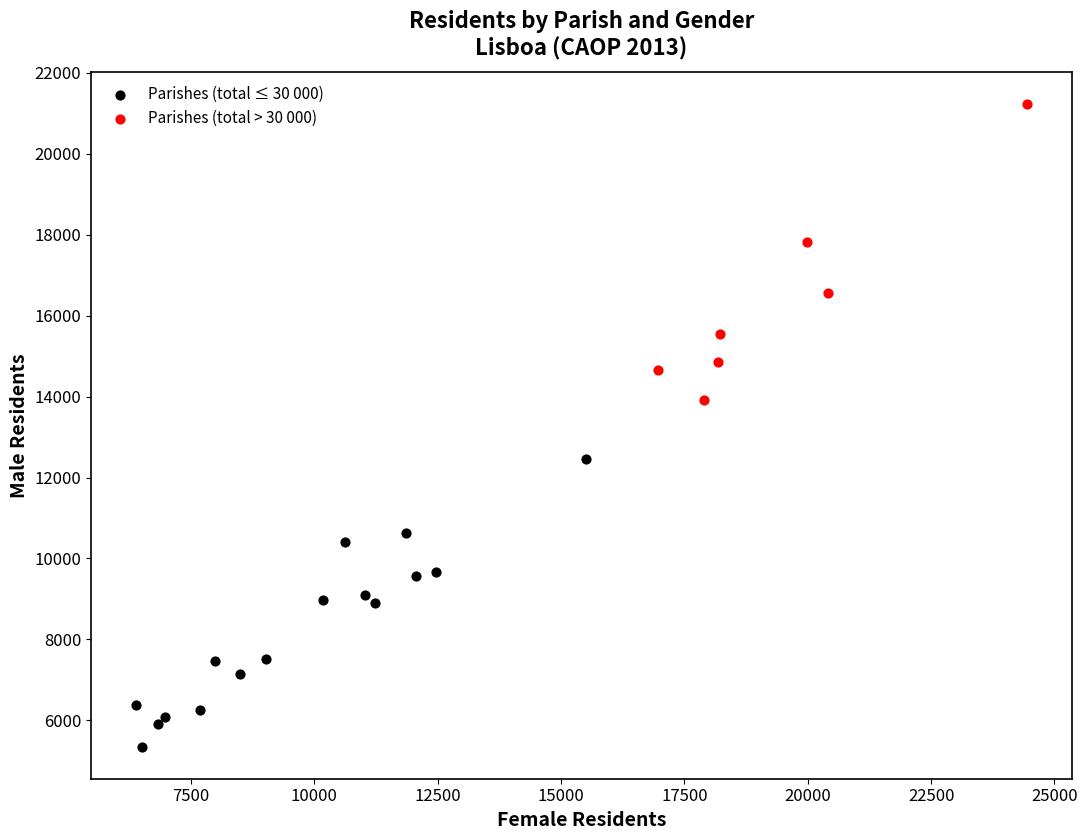

What are all the series names shown in the legend?

Parishes (total ≤ 30 000), Parishes (total > 30 000)